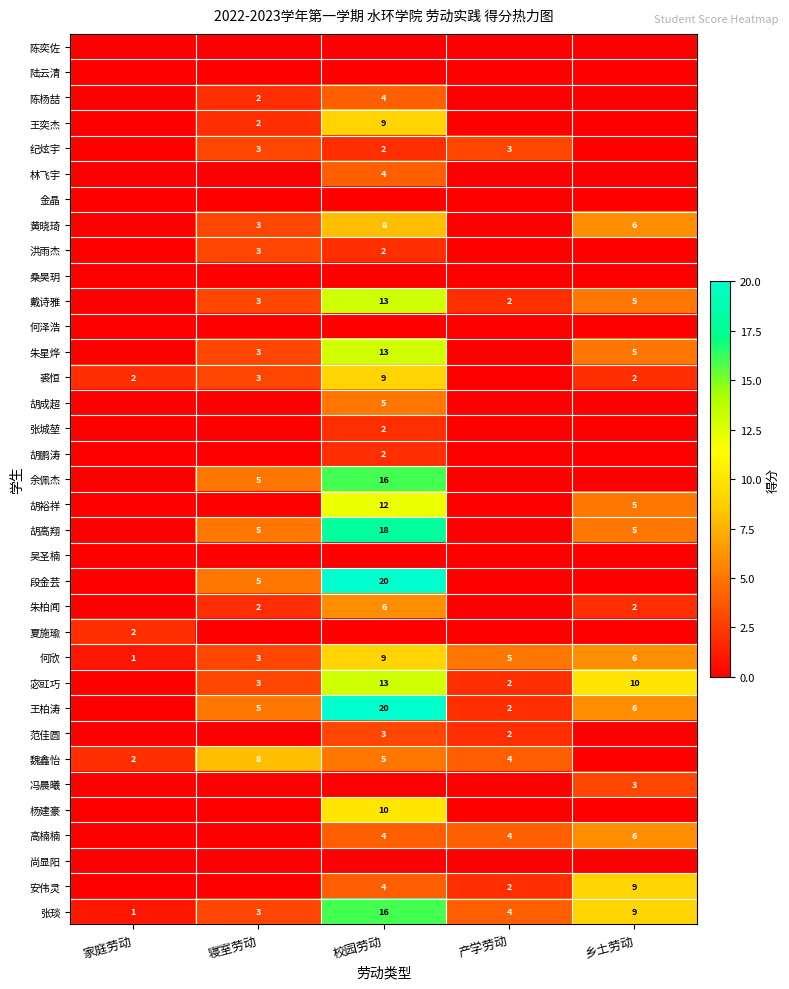

The 王柏涛 series shows 9 at 寝室劳动. True or false?

False